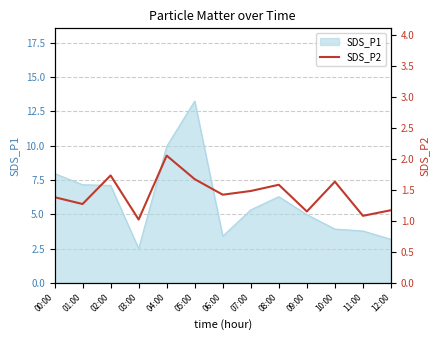

The SDS_P1 series shows 5.3 at 07:00. True or false?

True